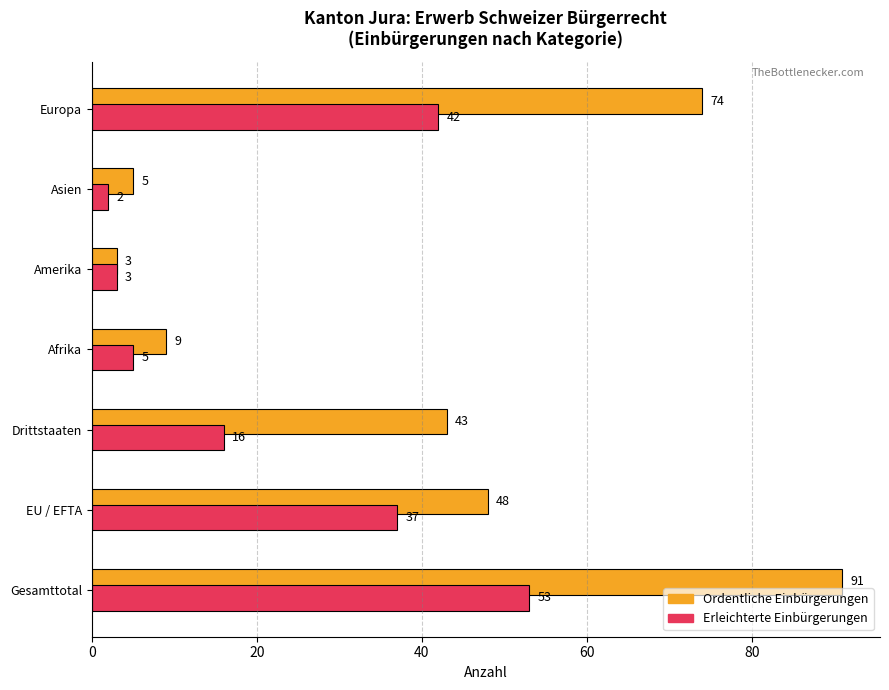

Reading bottom to top, transcribe all the data shown in this chart.

53	91	37	48	16	43	5	9	3	3	2	5	42	74